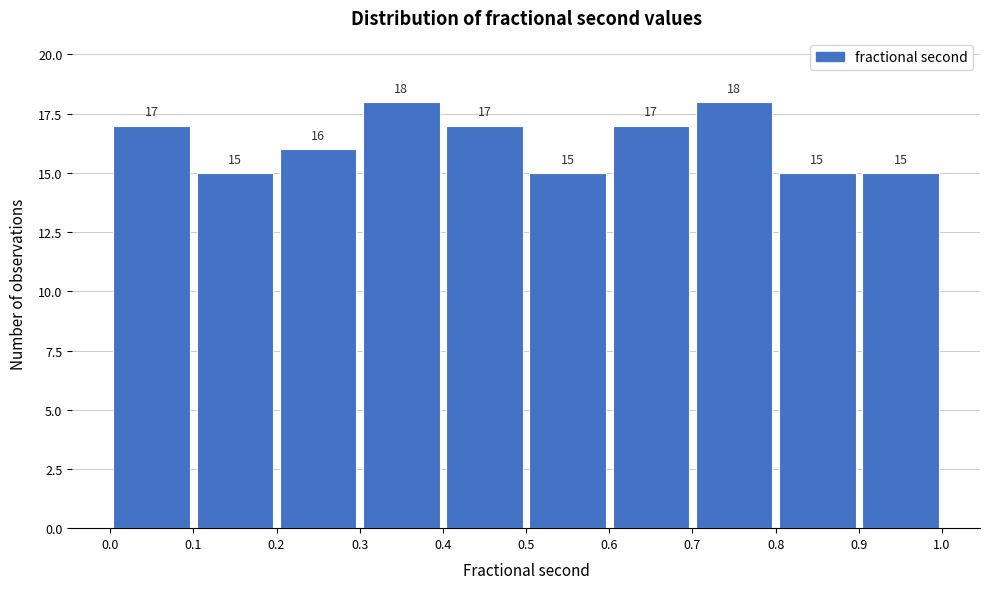

How tall is the bar that spans 0.9 to 1.0 on the x-axis?

15